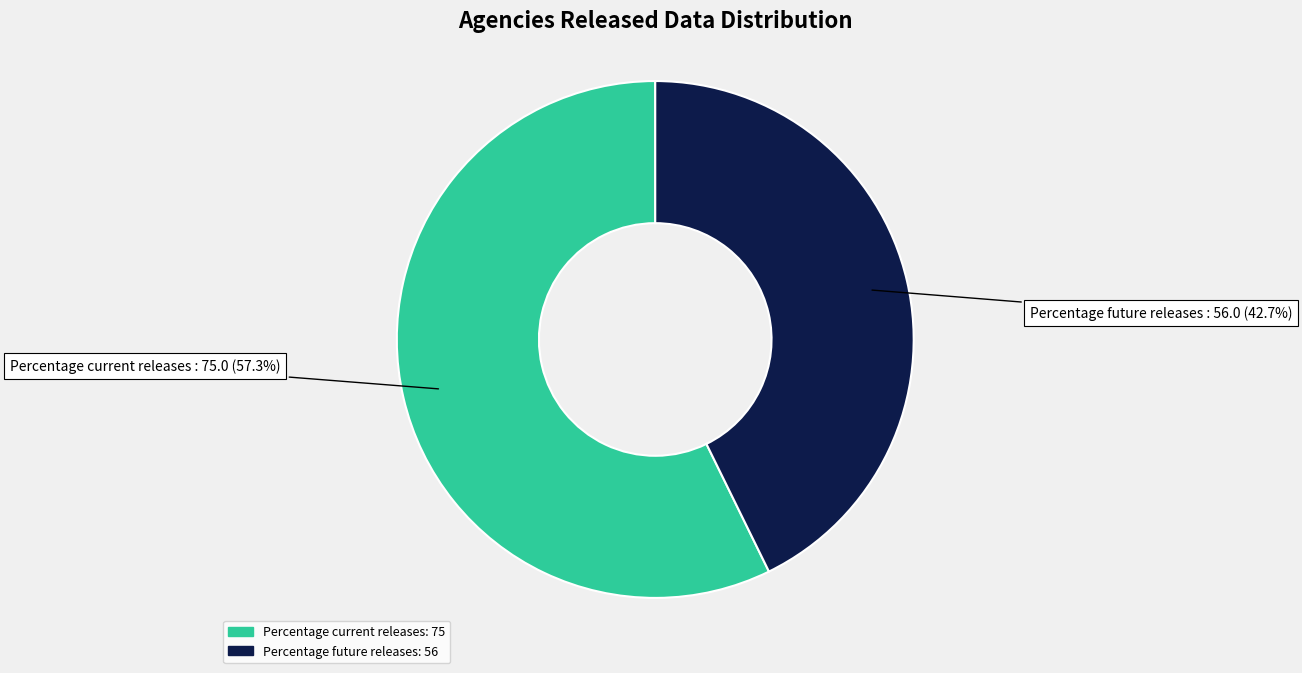

Is it true that Percentage current releases is 51% of the pie?

False